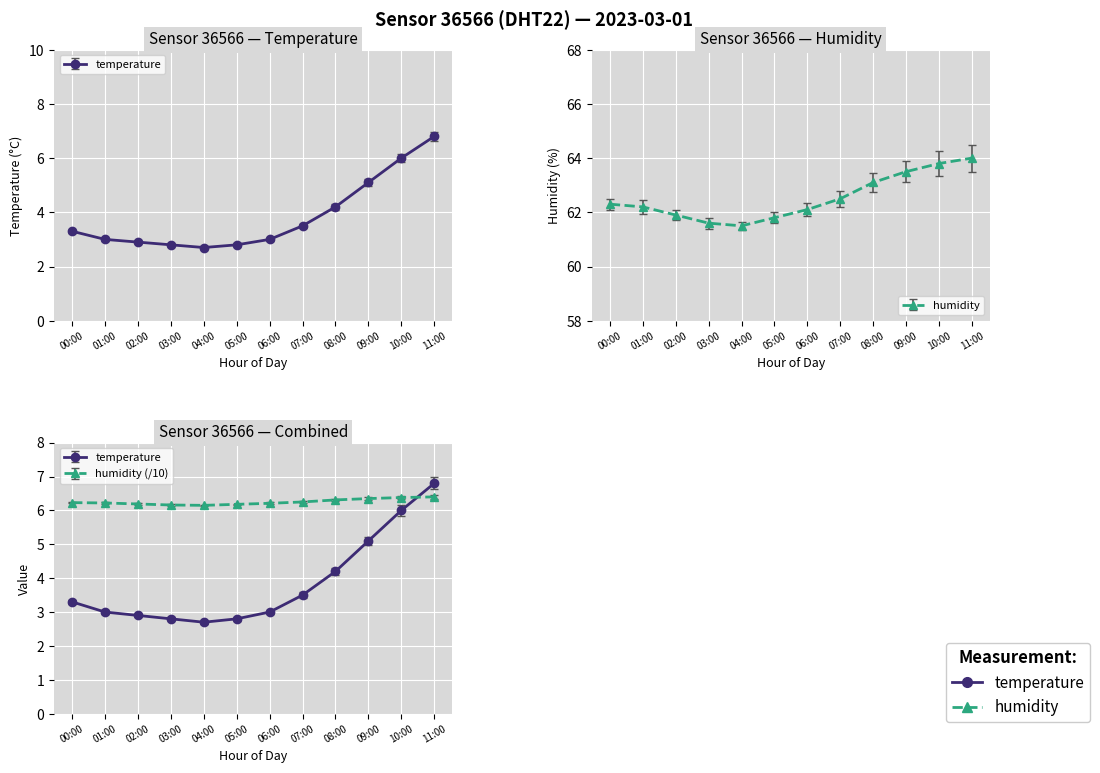

Is this an area chart (filled region under the line)?

No